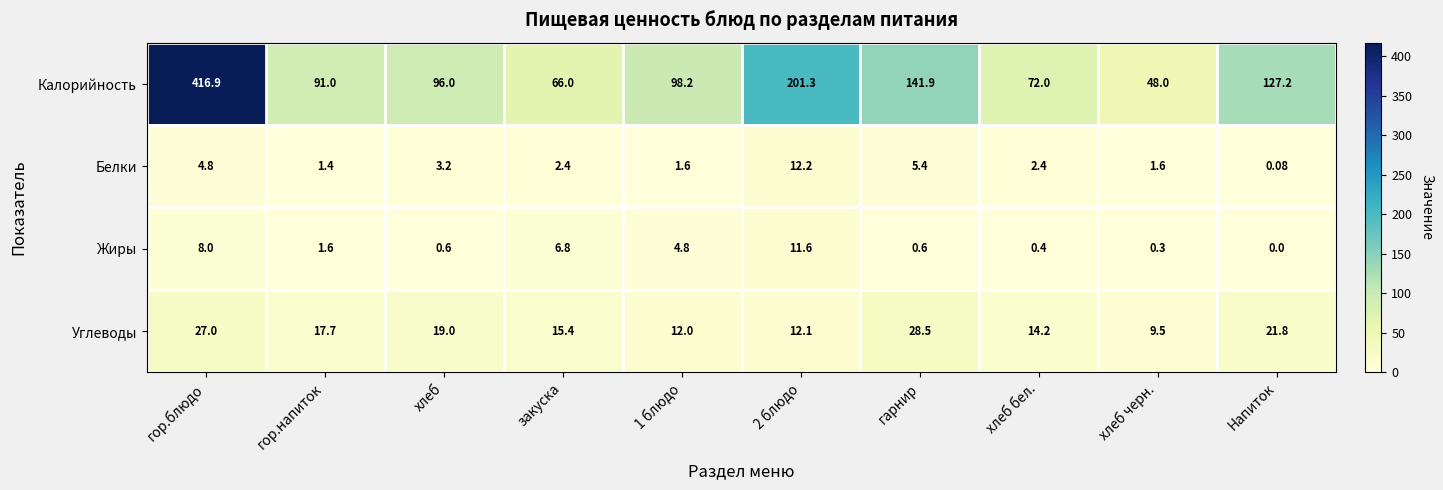

At which label does Белки first exceed 2?

гор.блюдо